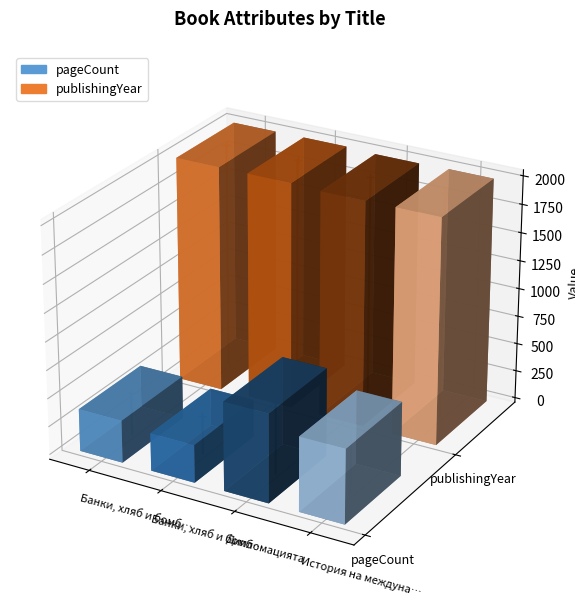

Rank the series at Банки, хляб и бомб… from highest to lowest value.

publishingYear_line_0, pageCount_line_0